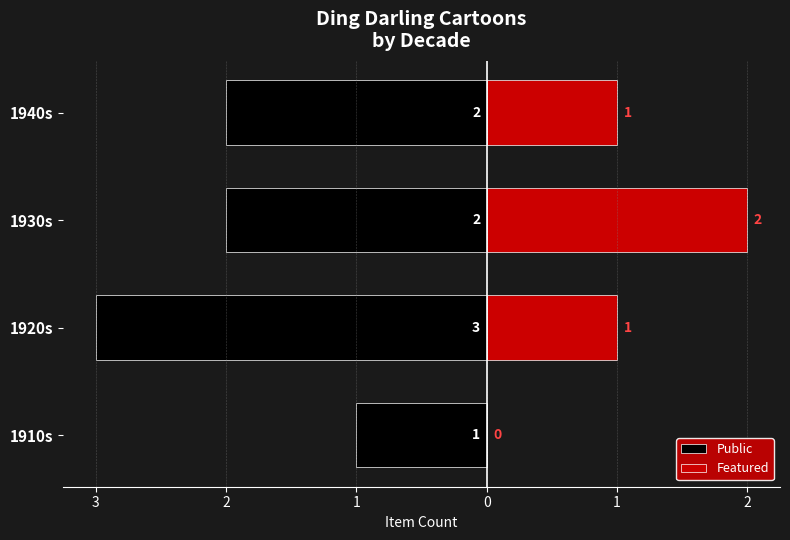

What is the highest value of the Featured series?

2